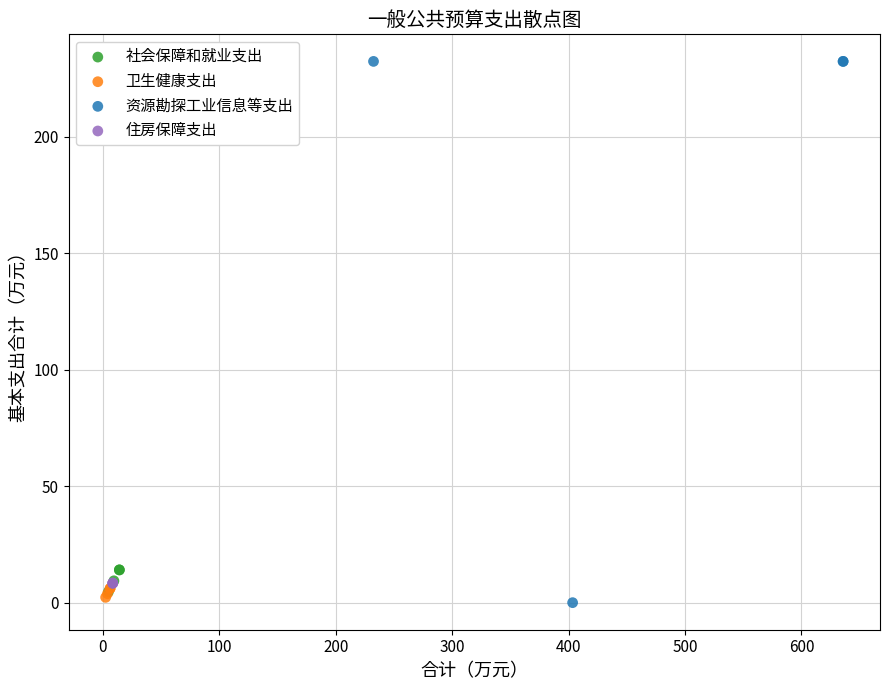

Which series contains the highest Y value?

资源勘探工业信息等支出